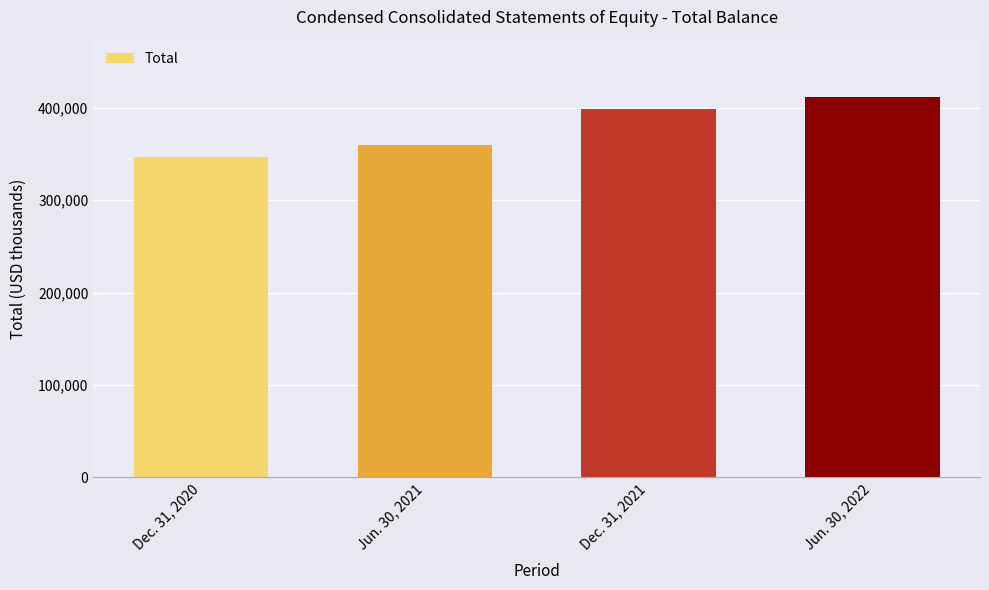

What is the approximate value at Jun. 30, 2021, to the nearest 100?

360100